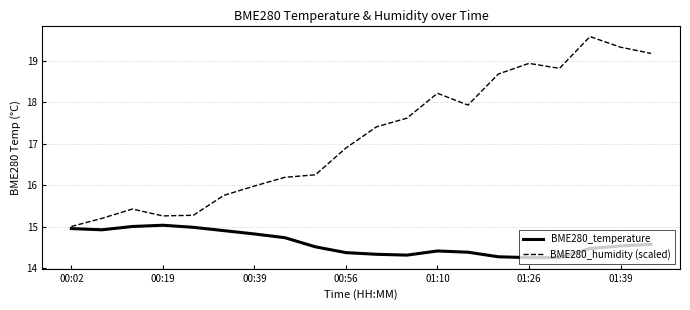

What are all the series names shown in the legend?

BME280_temperature, BME280_humidity (scaled)